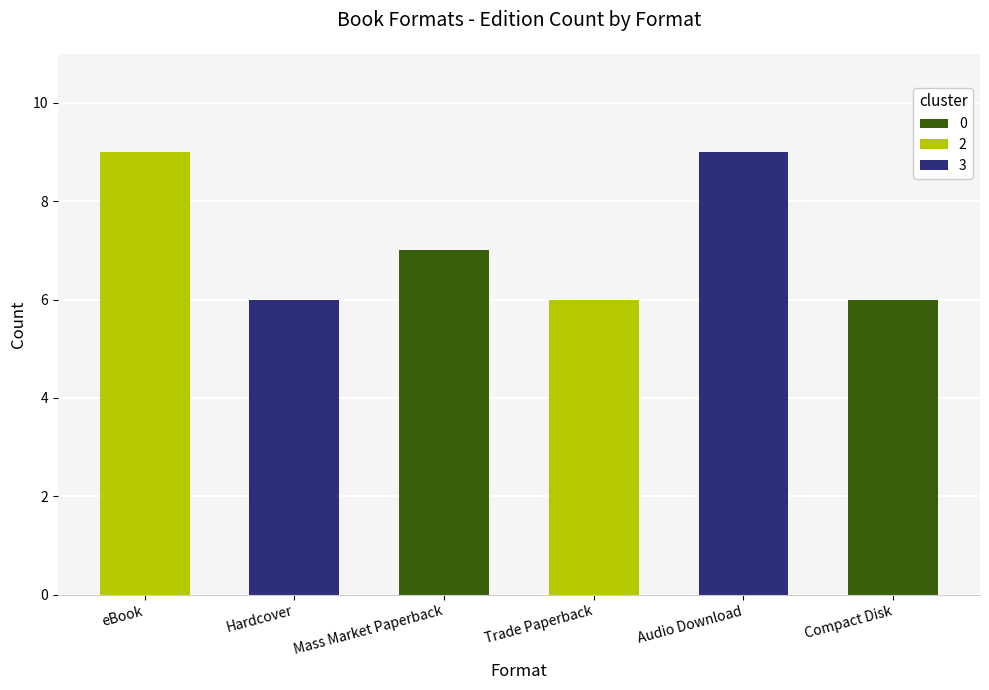

What is the sum of all 2 values?

15